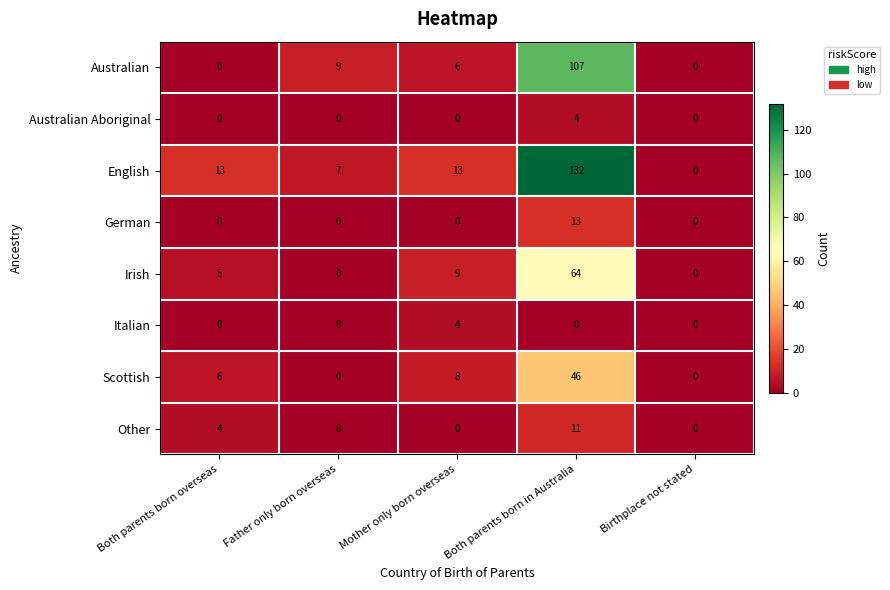

Count the number of categories in the chart.

5